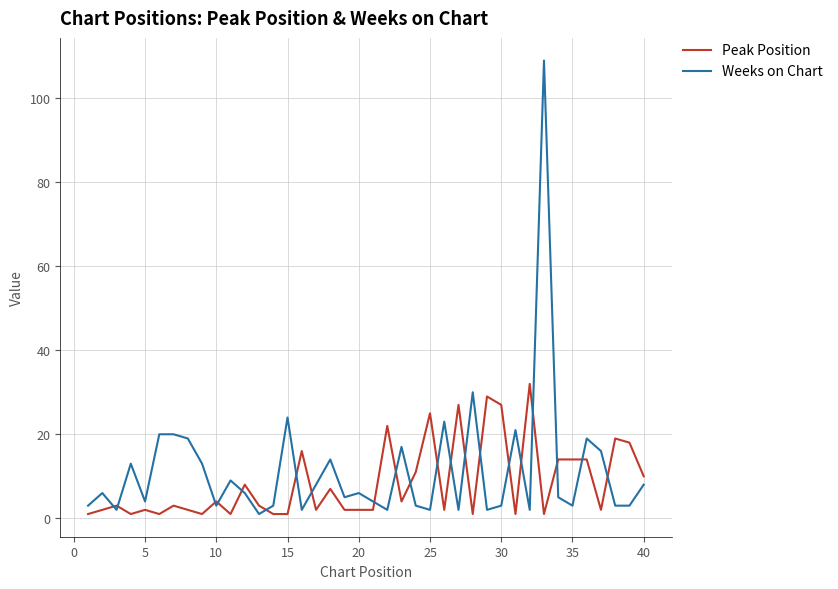

How many lines are shown in the chart?

2